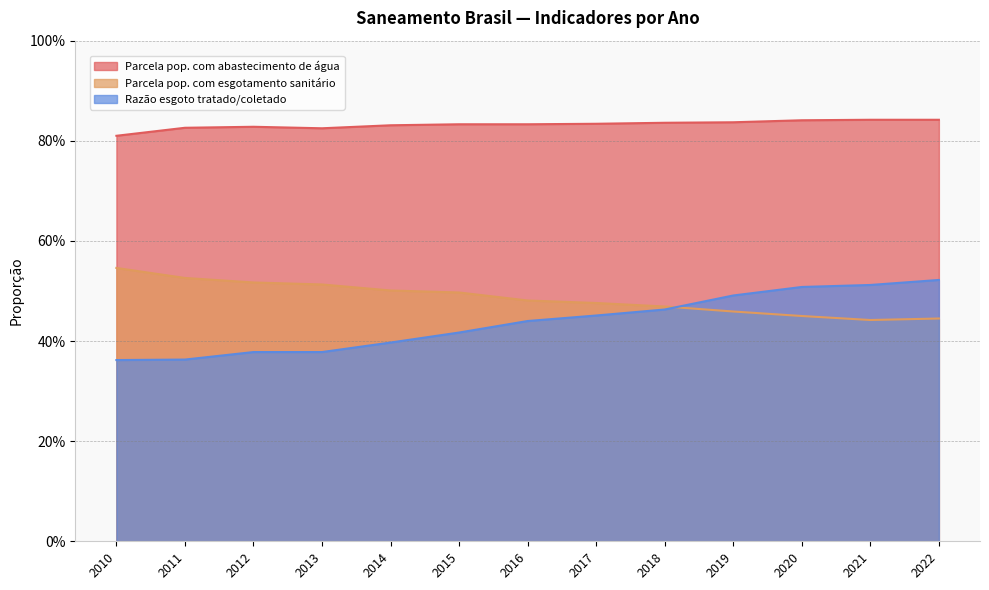

Count the Razão esgoto tratado/coletado values in the range 0 to 1.

13